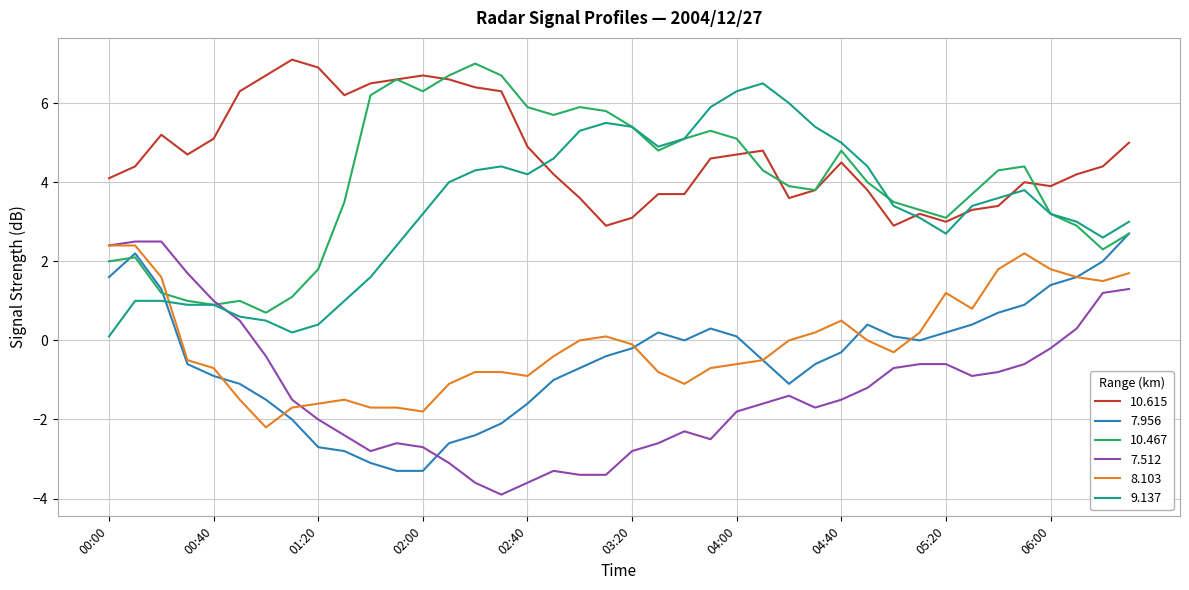

What are all the series names shown in the legend?

10.615, 7.956, 10.467, 7.512, 8.103, 9.137